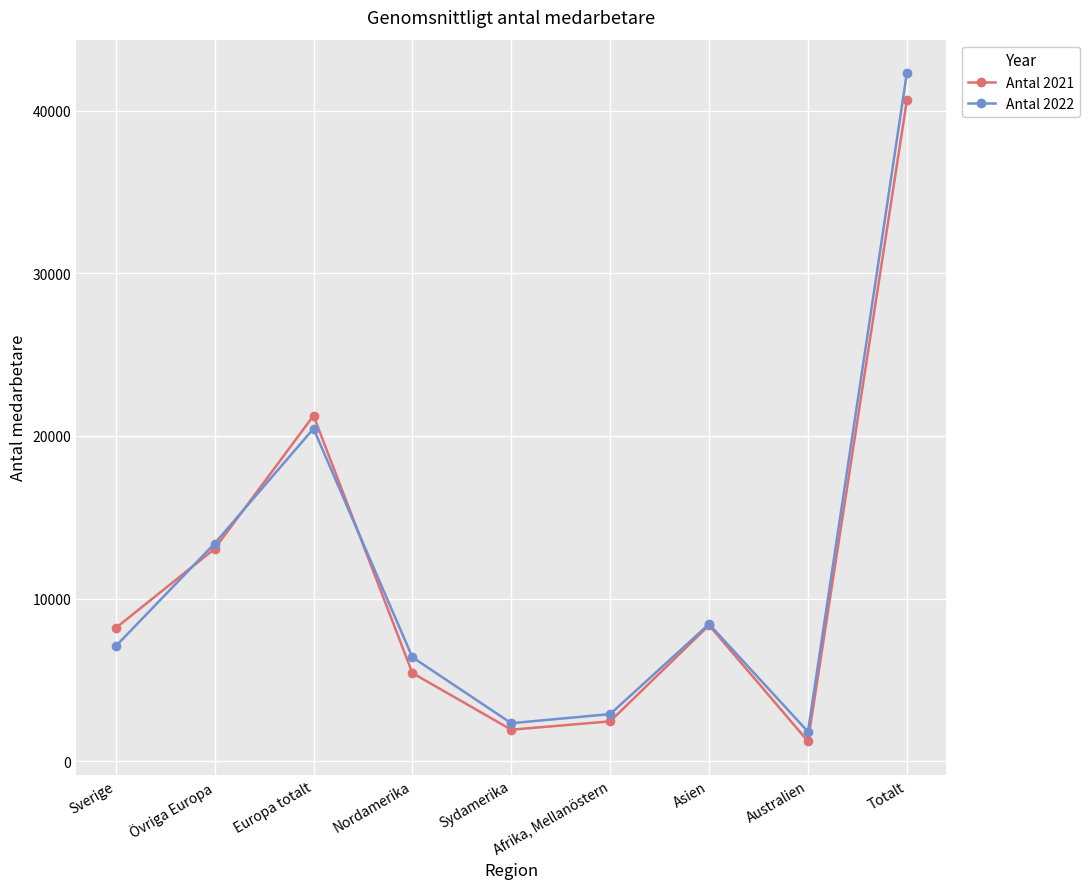

True or false: Antal 2022 and Antal 2021 intersect in this chart.

True